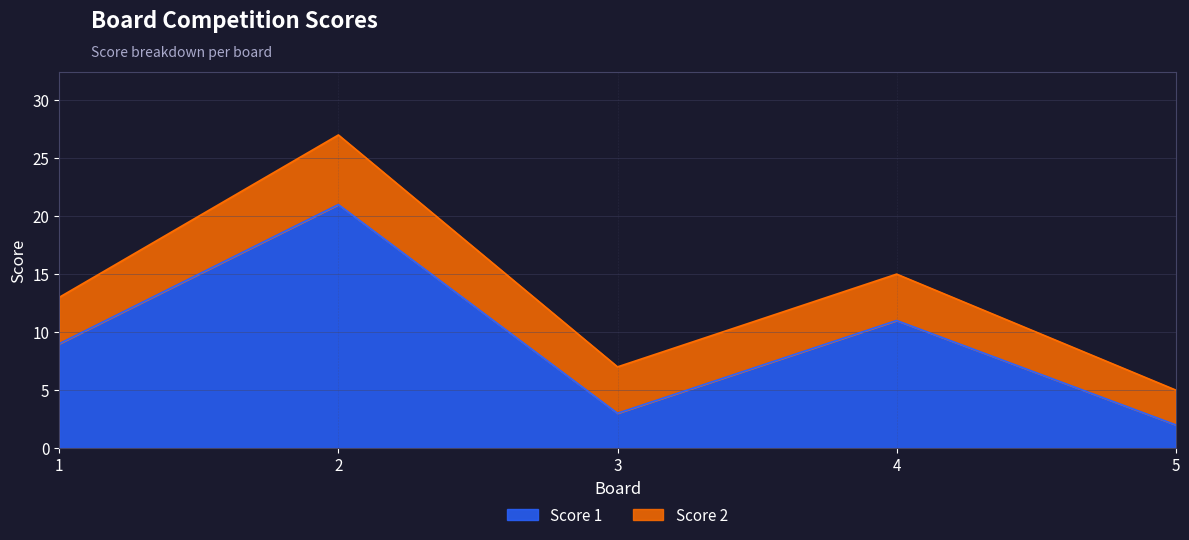

What is the ratio of the value at 4 to the value at 1?

1.2